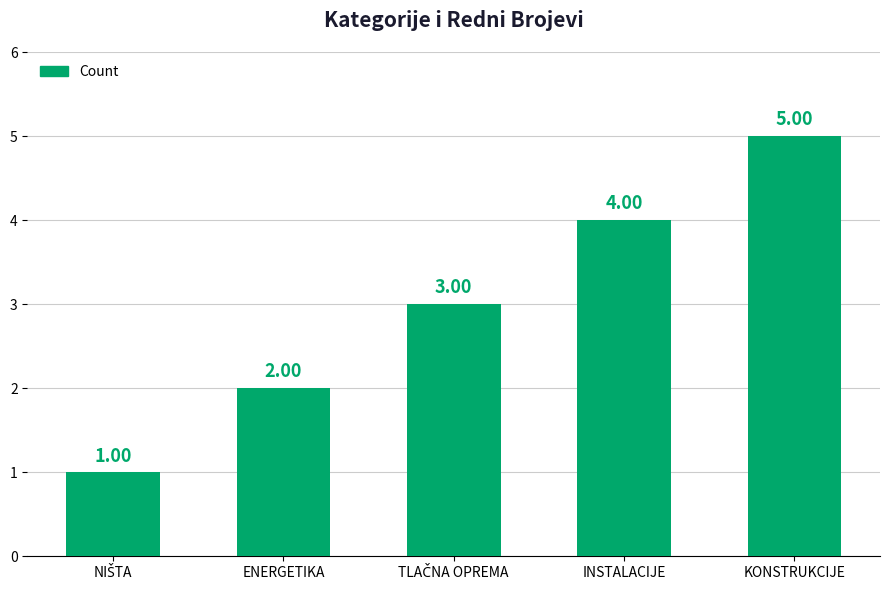

The chart shows a value of 5 at KONSTRUKCIJE. True or false?

True